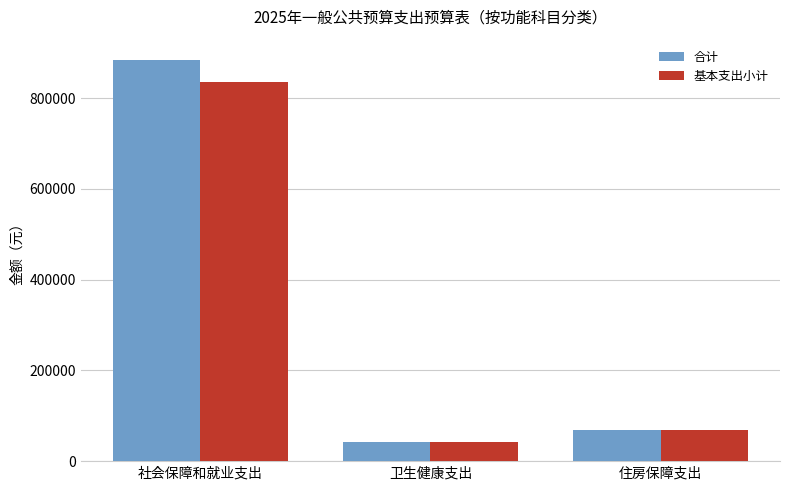

What are all the series names shown in the legend?

合计, 基本支出小计